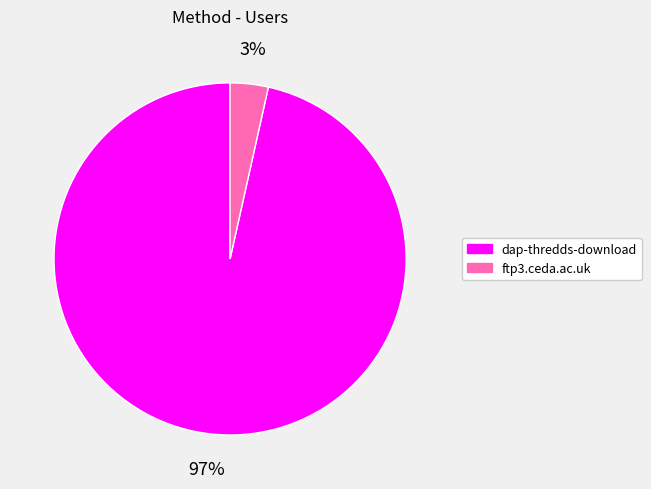

Combined, do ftp3.ceda.ac.uk and dap-thredds-download account for over 50%?

Yes